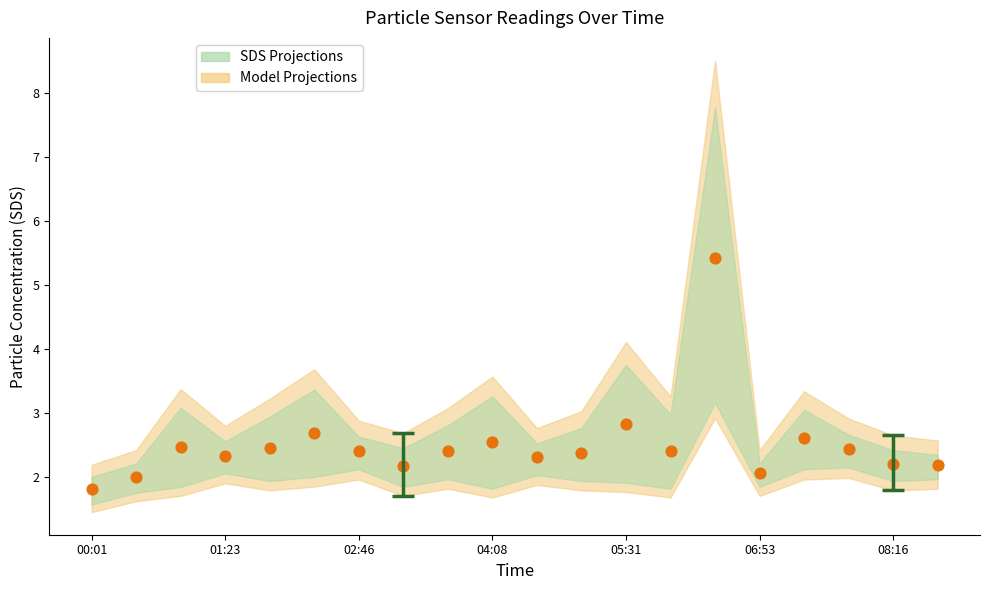

What Y value in the scatter plot is closest to 3?

2.8